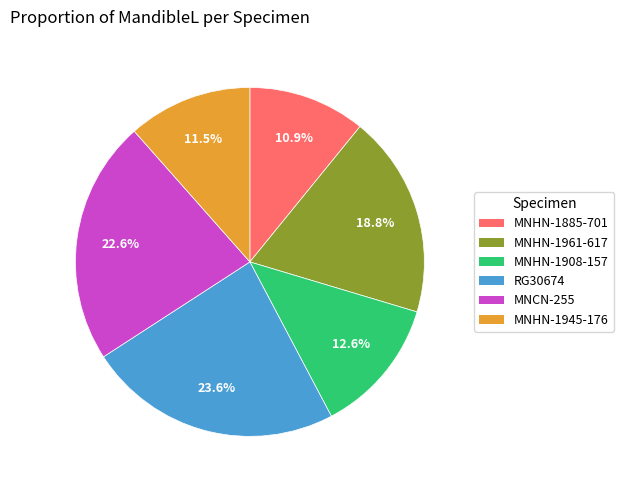

Does any single category account for the majority?

No